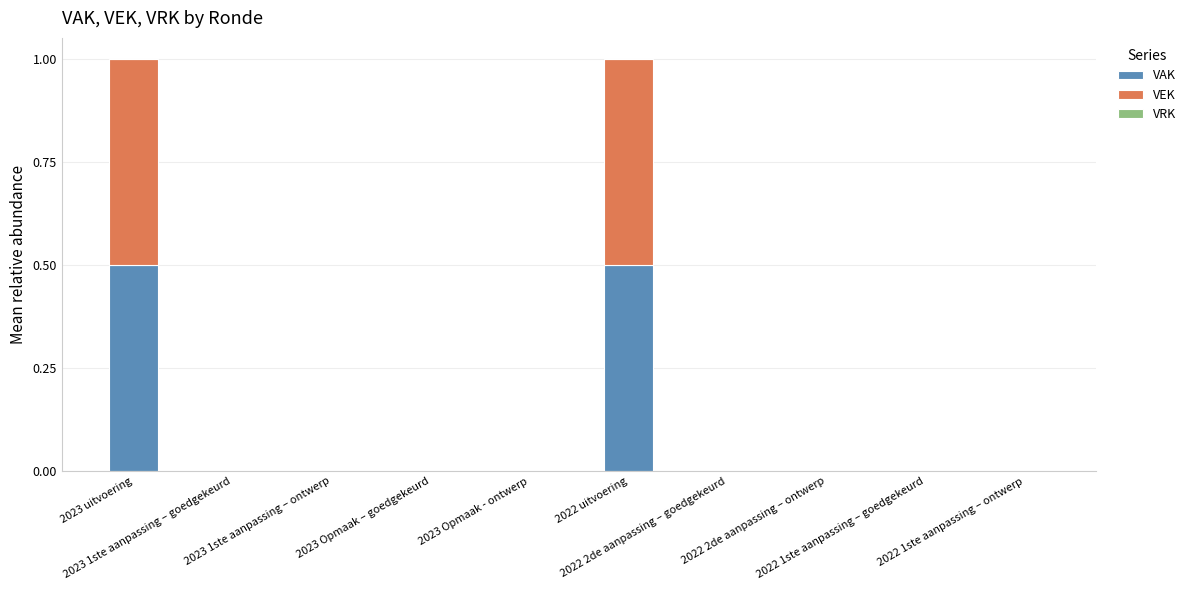

What is the sum of all VAK values?

1.0